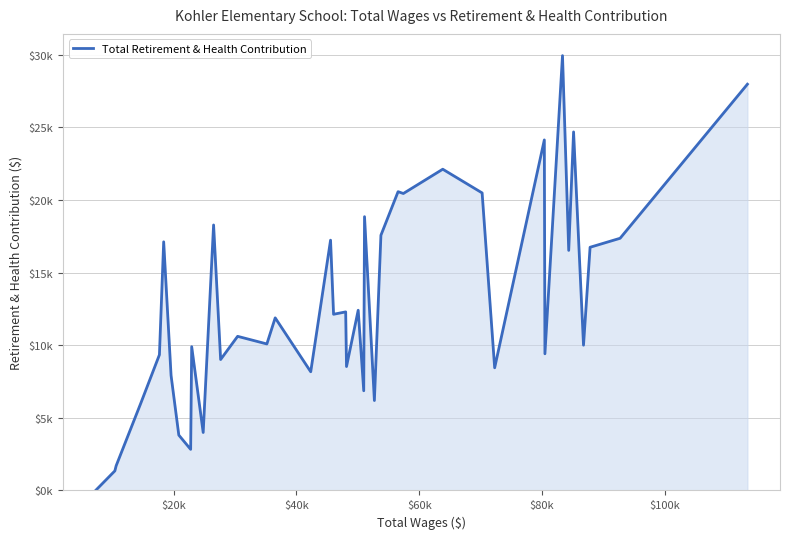

Reading left to right, transcribe all the data shown in this chart.

0	1348	1698	5984	9341	17116	7919	3810	2828	9897	3990	18276	9014	10610	10085	11882	8170	17230	12129	12292	8530	12405	6862	18847	6190	17569	20568	20442	22114	20482	8444	24131	9408	29933	16526	24682	10000	16741	17360	27966